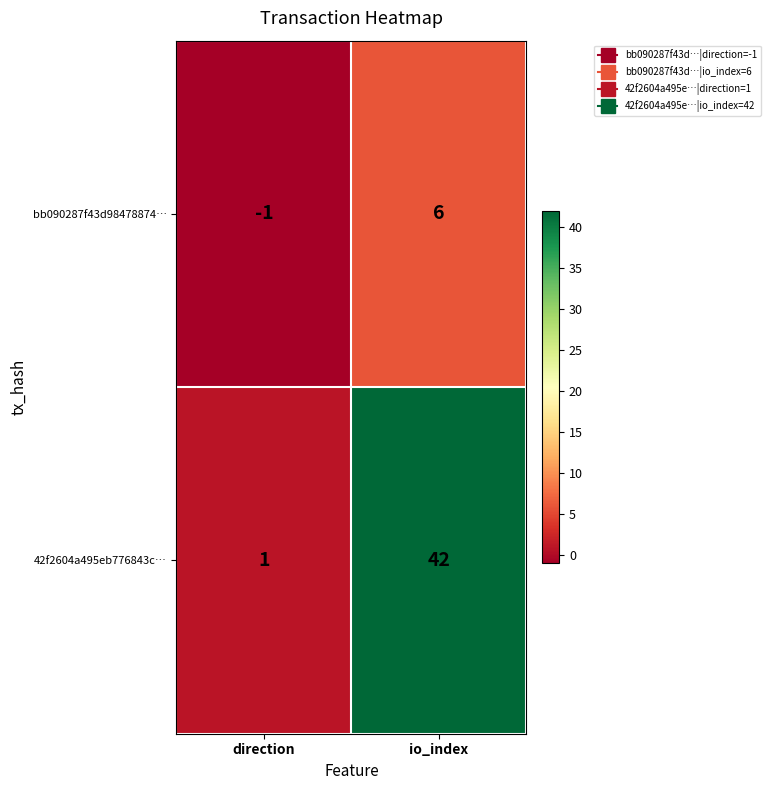

At which category is the sum across all series the highest?

io_index